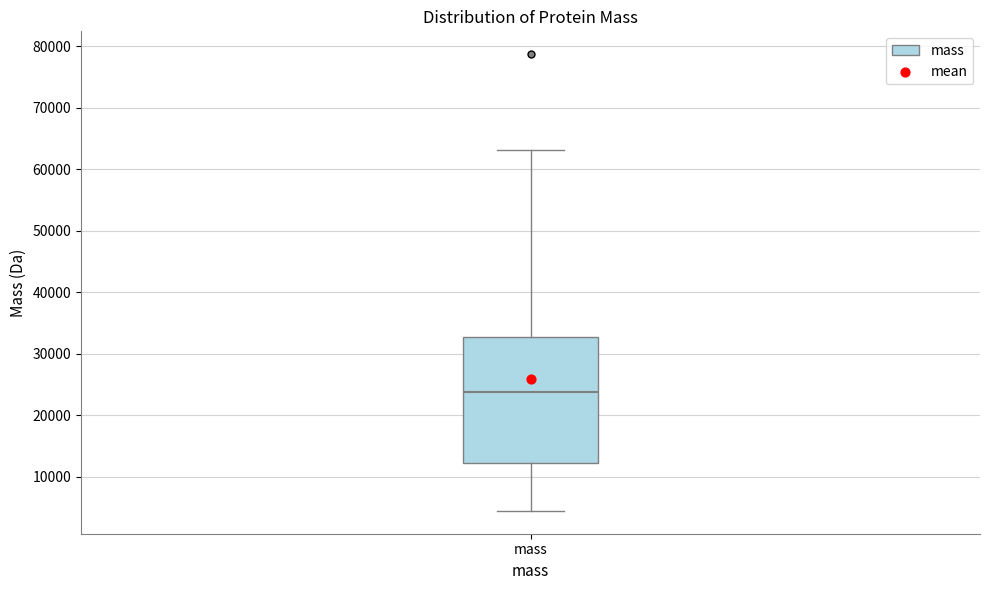

Transcribe this box plot: give where the median line is, the range the box spans, and where the two whiskers end, as read against the y-axis. The values are not printed on the chart, so give them approximately, as read against the axis.

median 24000, box 12000 to 33000, whiskers 4000 to 63000